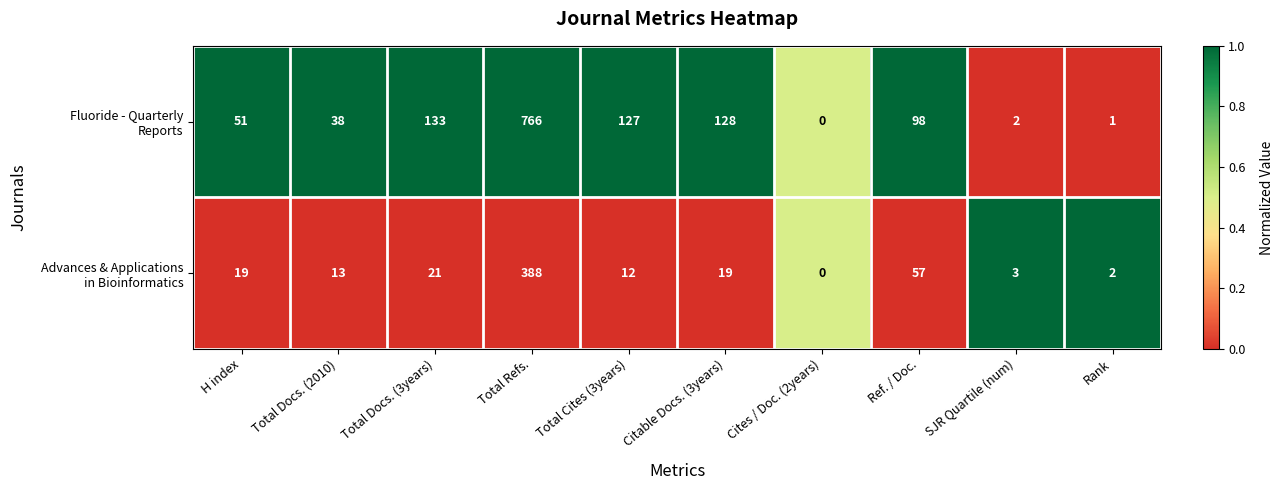

What is the difference between the Advances & Applications in Bioinformatics values at SJR Quartile (num) and Total Cites (3years)?

1.0